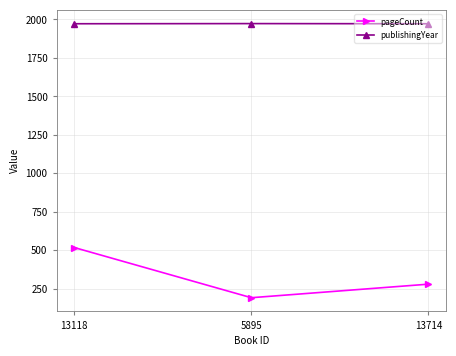

What is the difference between the maximum and minimum values in the publishingYear series?

1